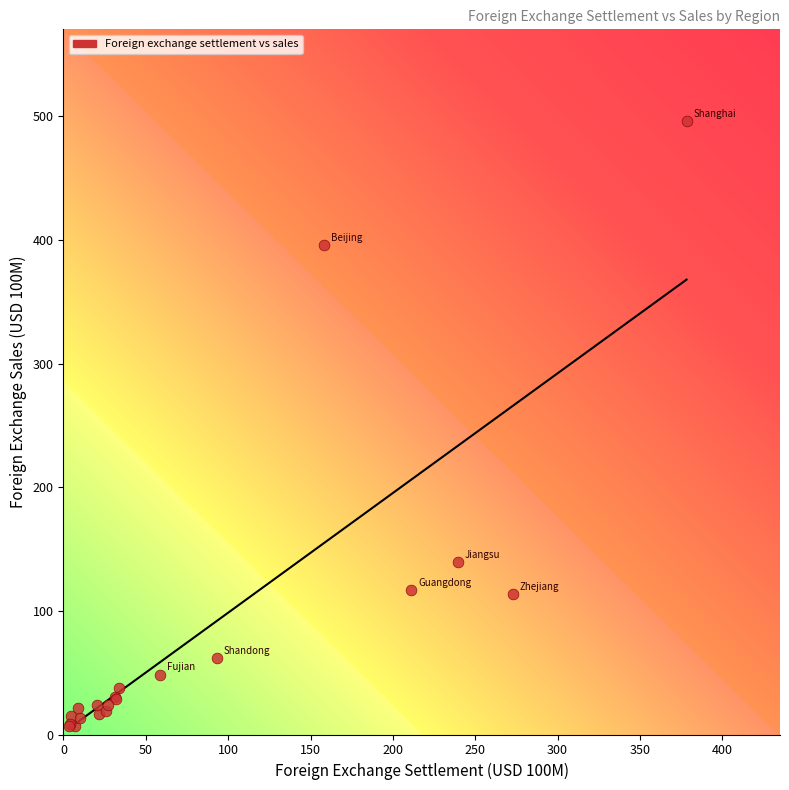

What Y value in the scatter plot is closest to 251?

139.6